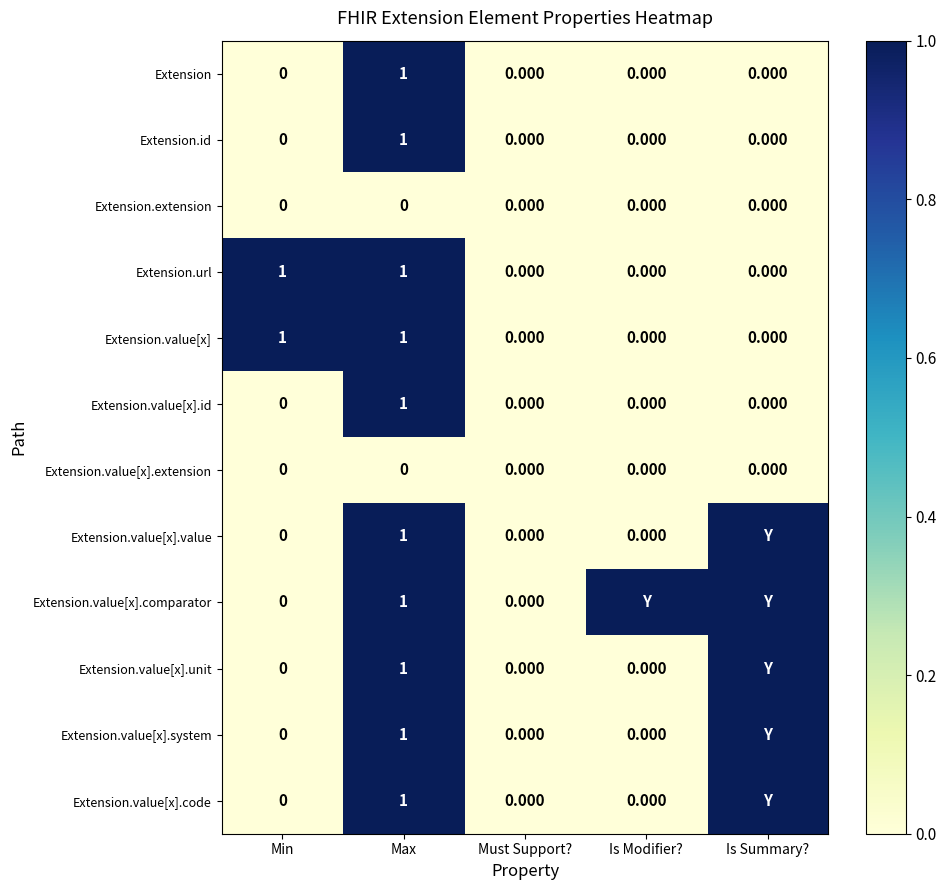

Count the Extension.url values in the range 0 to 1.

5